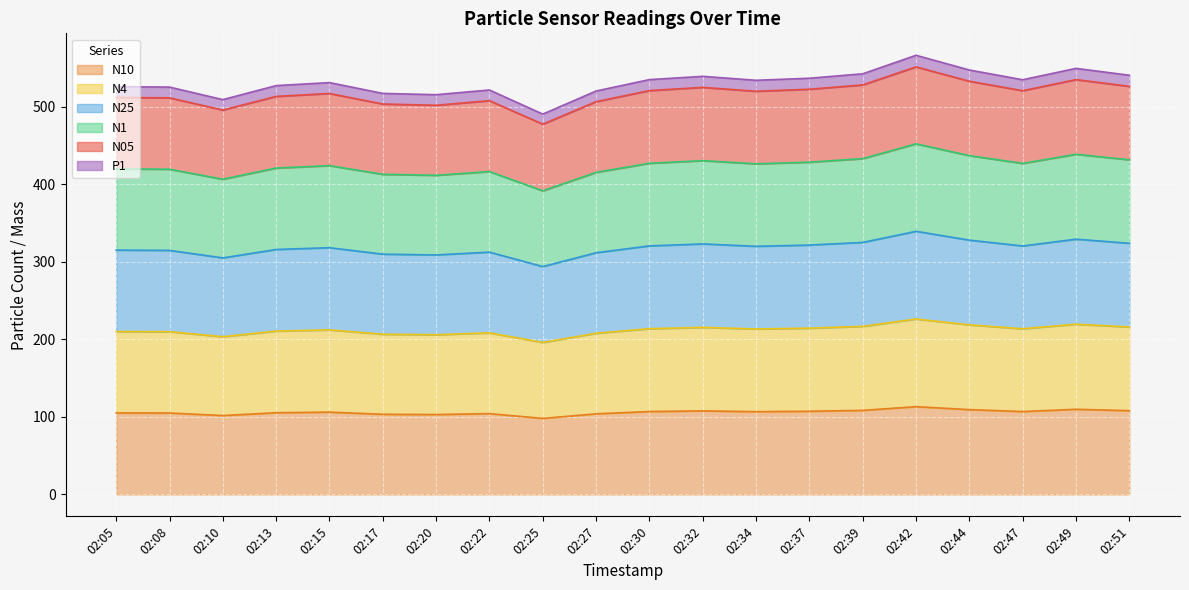

At which label does N05 first exceed 519?

02:30